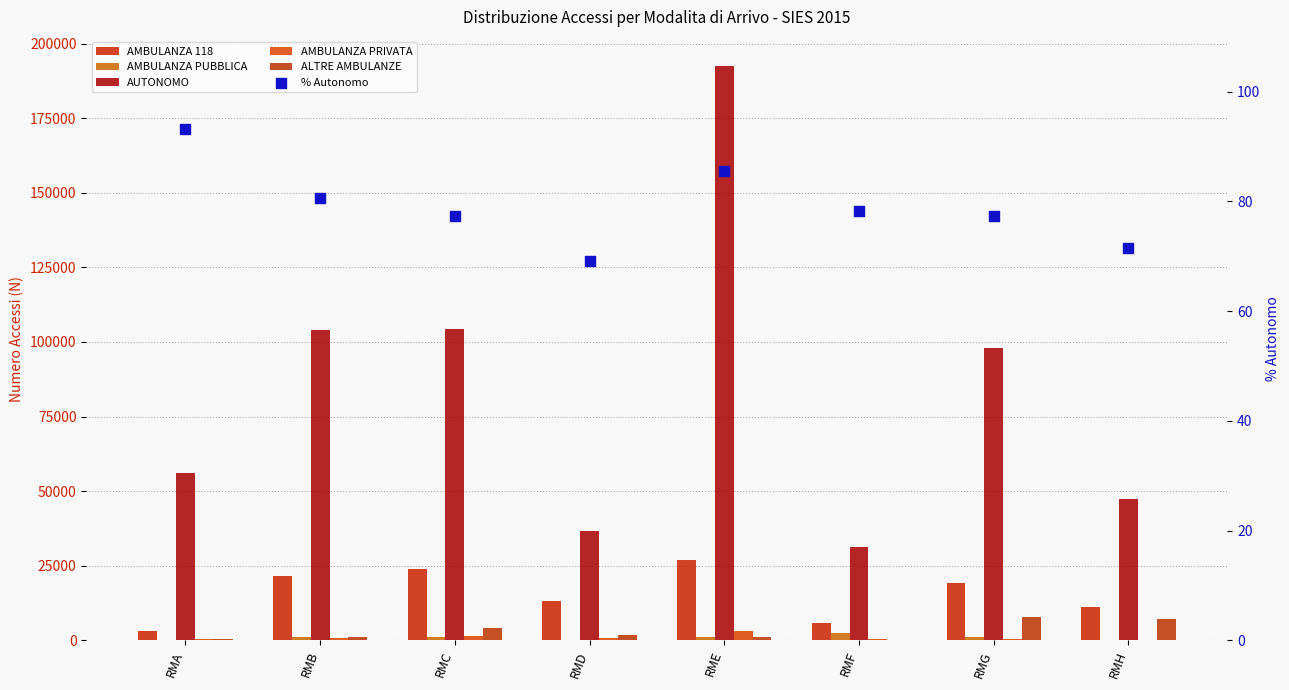

What are all the series names shown in the legend?

AMBULANZA 118, AMBULANZA PUBBLICA, AUTONOMO, AMBULANZA PRIVATA, ALTRE AMBULANZE, % Autonomo